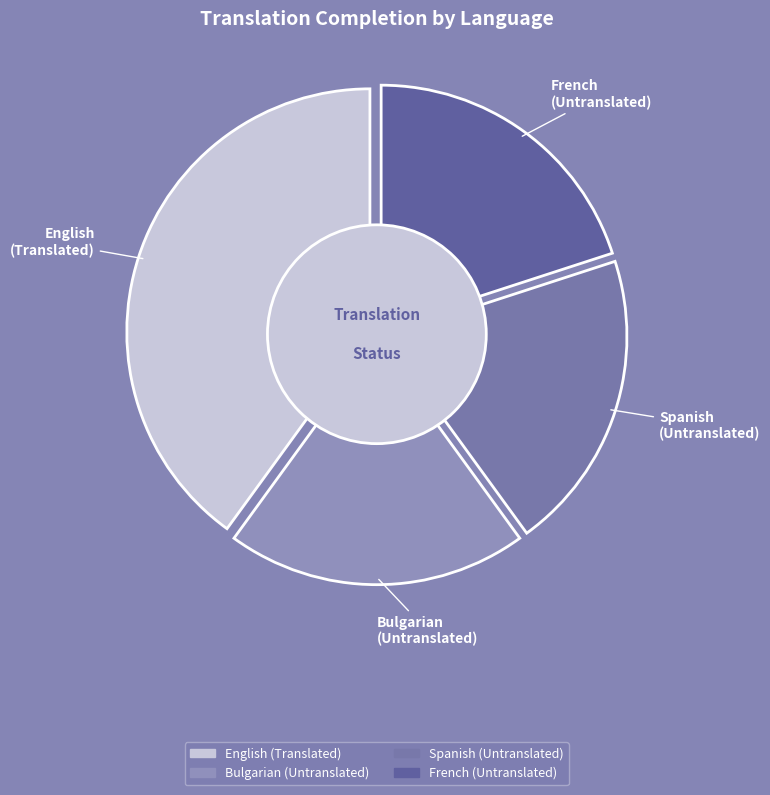

Is there any slice that represents more than half of the pie?

Yes